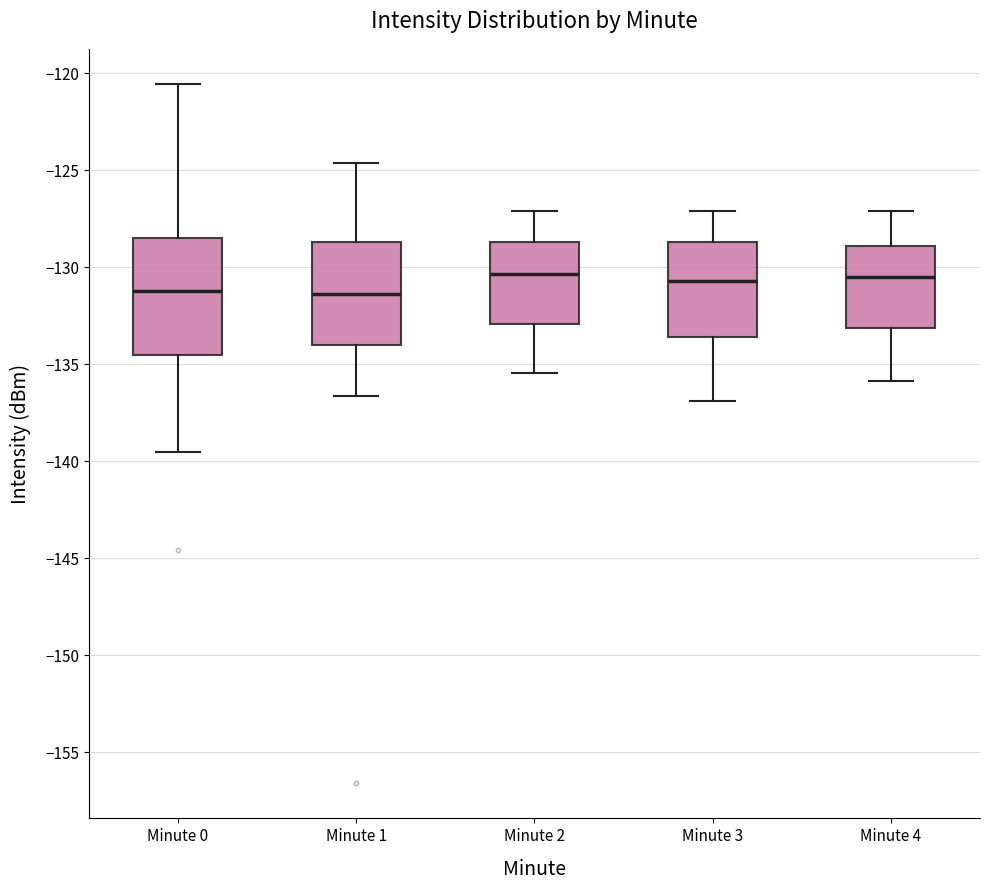

Reading left to right, transcribe this box plot: for each box, give where its median line is, the range the box spans, and where its two whiskers end, as read against the y-axis. The values are not printed on the chart, so give them approximately, as read against the axis.

Minute 0: median -131.5, box -134.5 to -128.5, whiskers -139.5 to -120.5
Minute 1: median -131.5, box -134.0 to -128.5, whiskers -136.5 to -124.5
Minute 2: median -130.5, box -133.0 to -128.5, whiskers -135.5 to -127.0
Minute 3: median -130.5, box -133.5 to -128.5, whiskers -137.0 to -127.0
Minute 4: median -130.5, box -133.0 to -129.0, whiskers -136.0 to -127.0